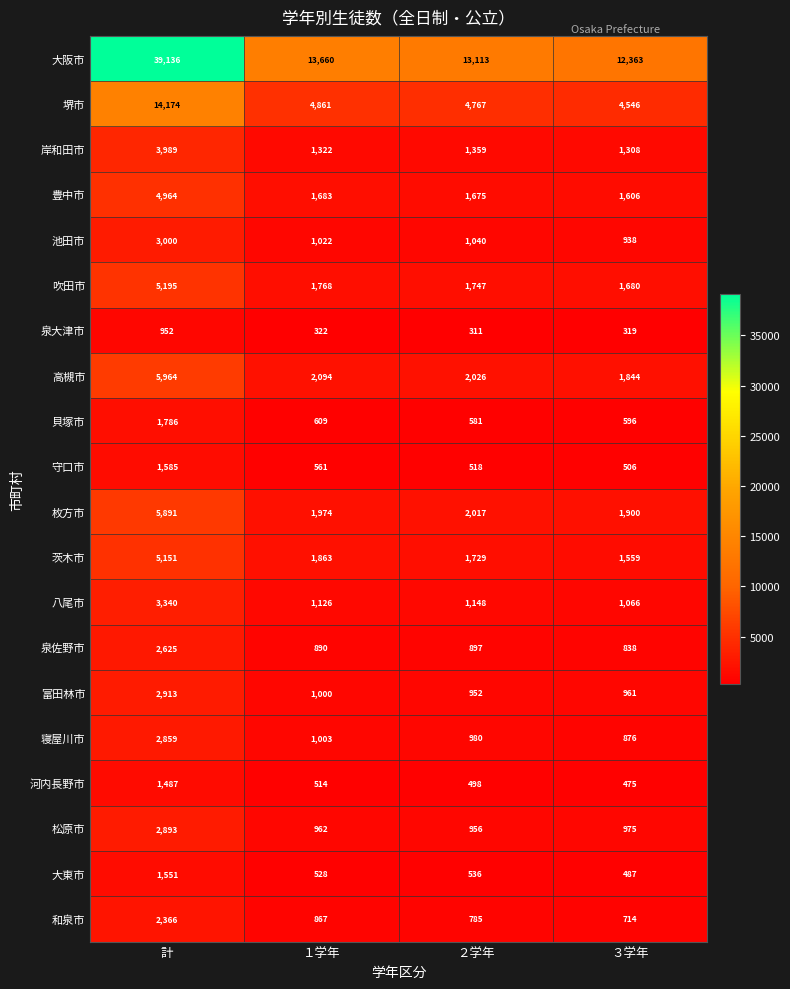

Count the number of data series in this chart.

20